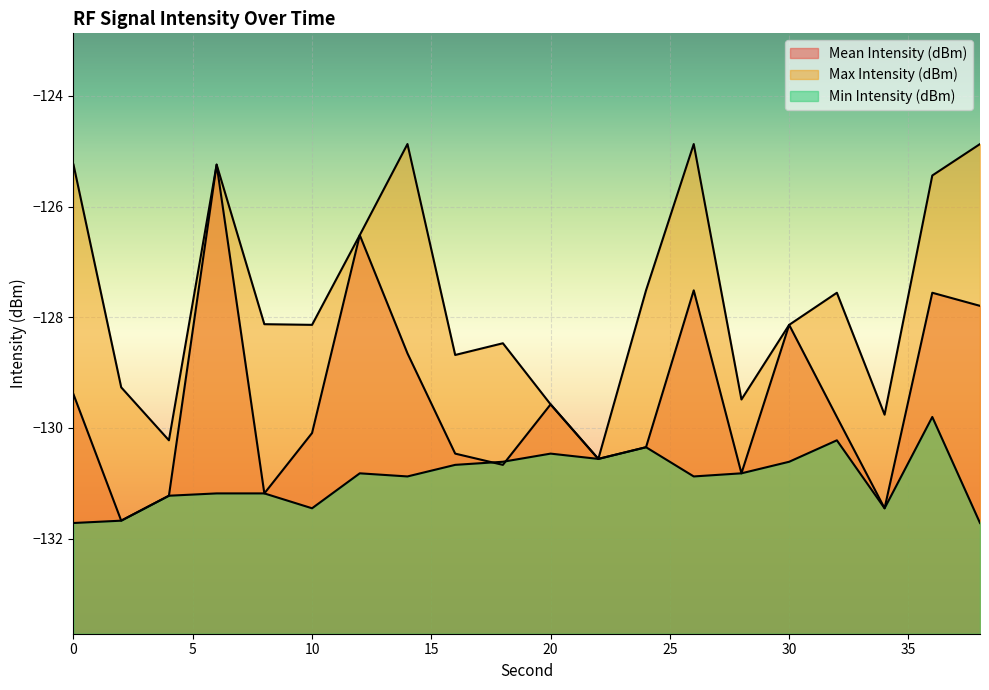

Which series has the largest total across all categories?

Max Intensity (dBm)